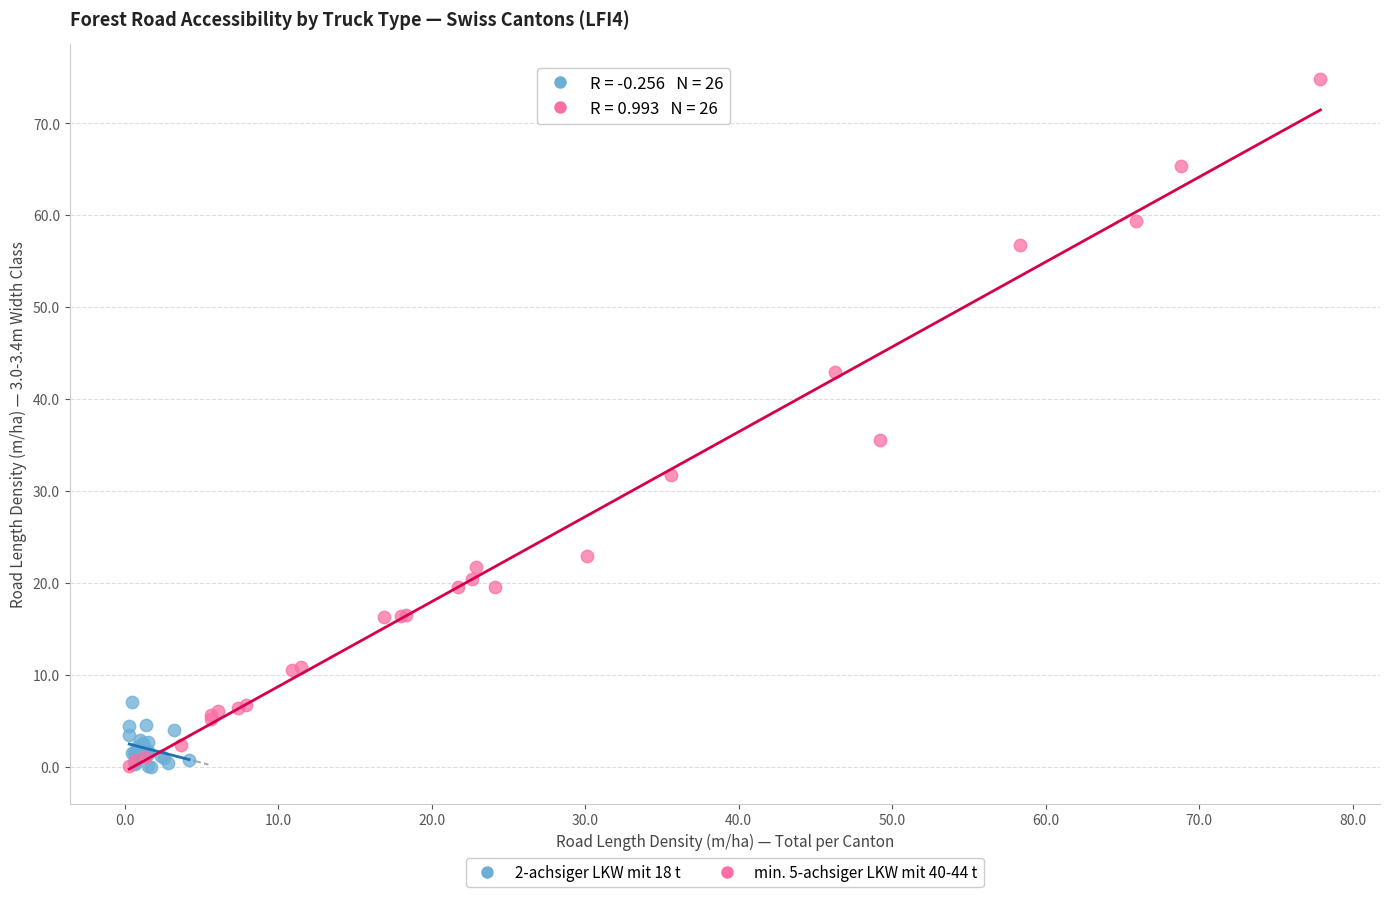

What are all the series names shown in the legend?

2-achsiger LKW mit 18 t, min. 5-achsiger LKW mit 40-44 t